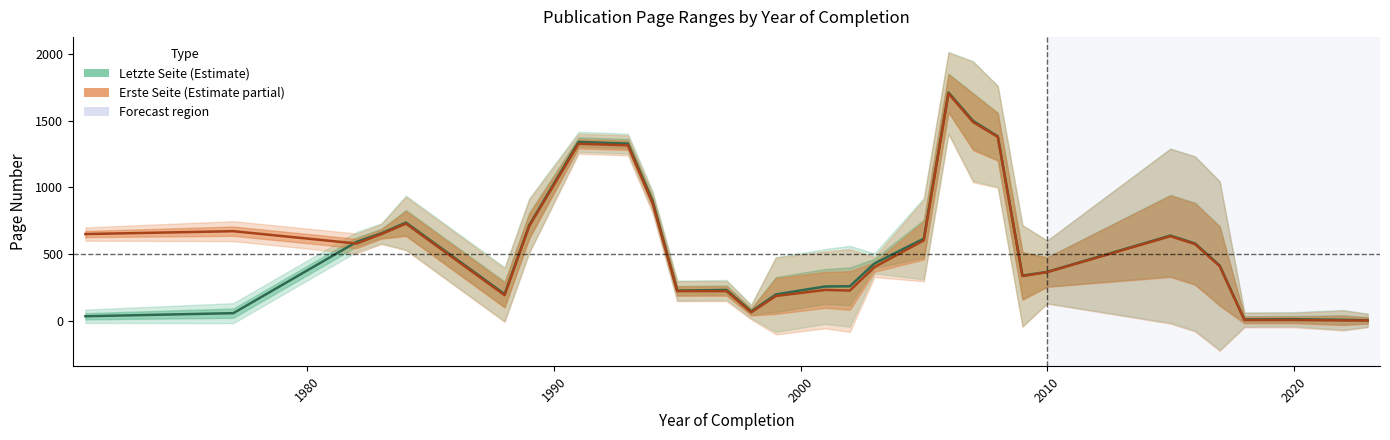

Does the chart display data point markers on the line(s)?

No